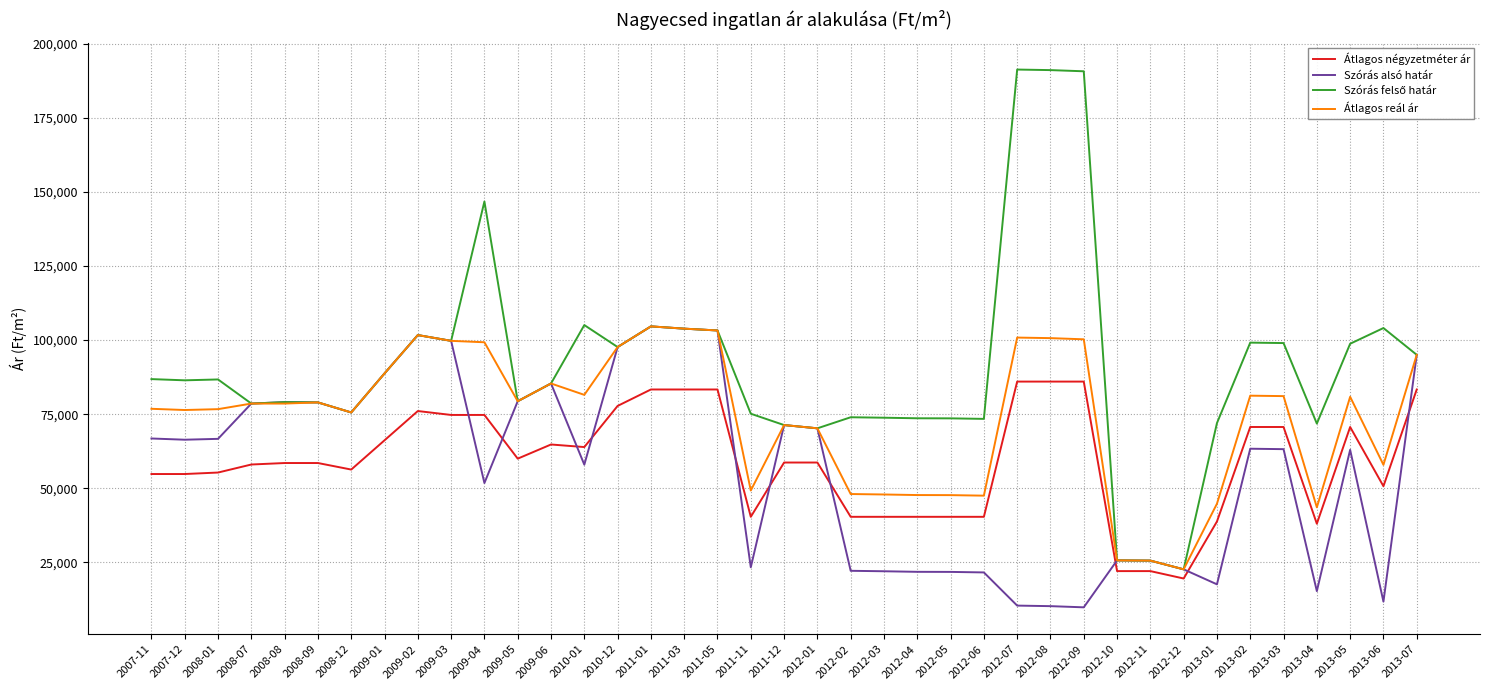

What is the greatest value displayed?

191370